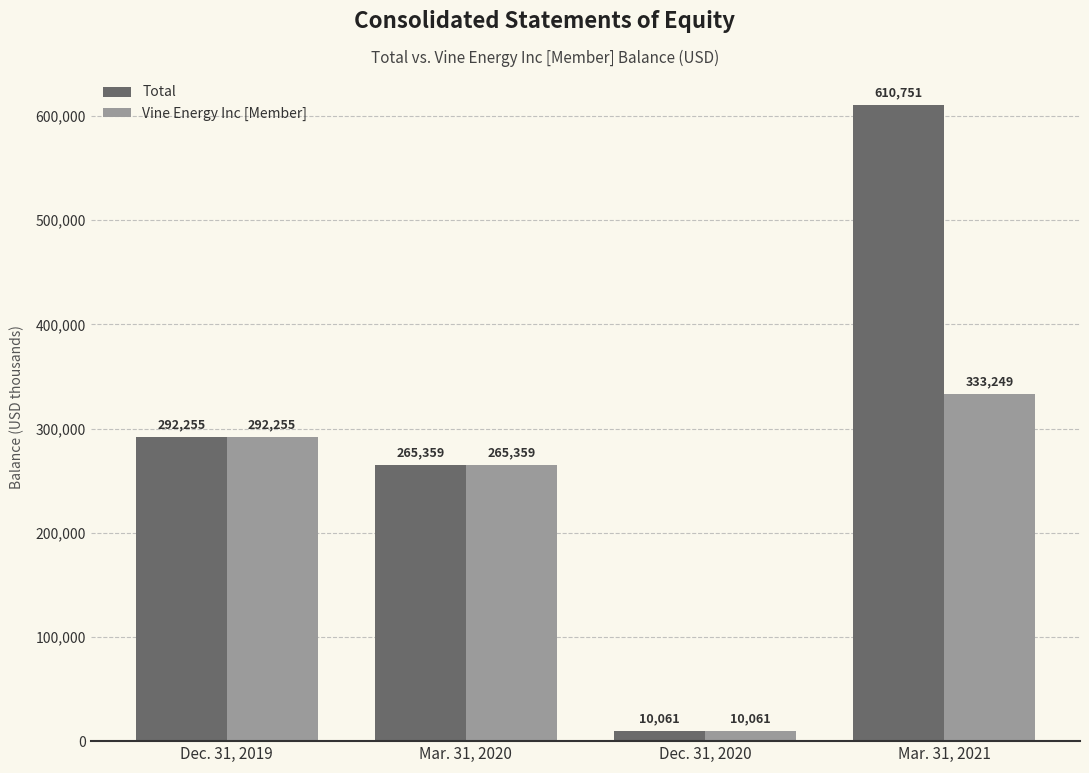

The value of Total at Dec. 31, 2020 is 10061. True or false?

True